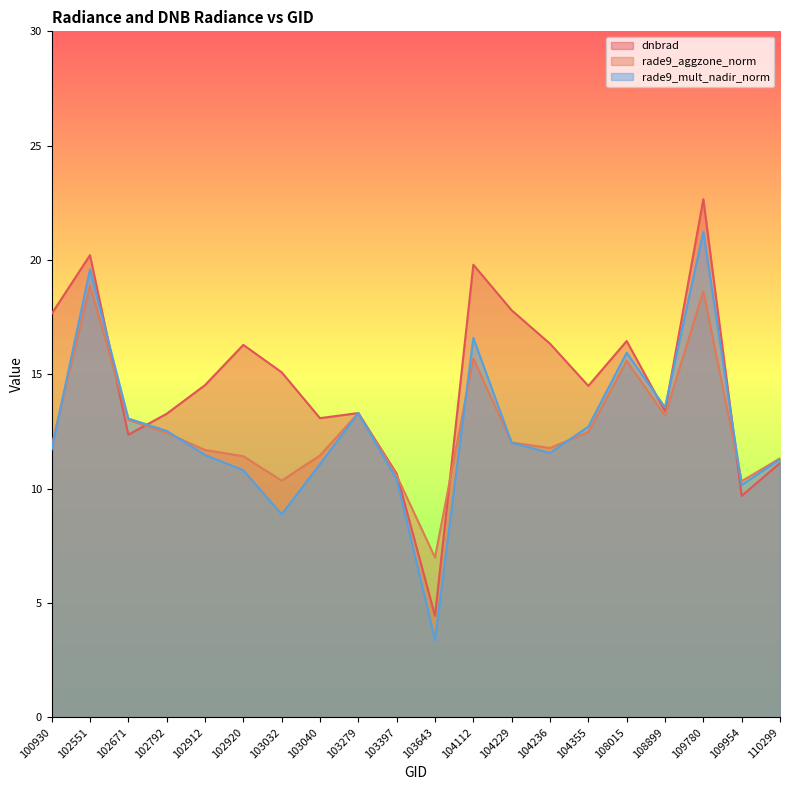

Reading left to right, list all the values displayed in this chart.

dnbrad: 17.6	20.2	12.4	13.3	14.5	16.3	15.1	13.1	13.3	10.7	4.4	19.8	17.8	16.3	14.5	16.5	13.4	22.7	9.7	11.1
rade9_aggzone_norm: 11.9	18.9	13.0	12.4	11.7	11.4	10.4	11.5	13.3	10.6	7.0	15.7	12.0	11.8	12.5	15.6	13.2	18.6	10.3	11.3
rade9_mult_nadir_norm: 11.7	19.6	13.1	12.5	11.5	10.8	8.9	11.1	13.3	10.4	3.4	16.6	12.0	11.6	12.7	15.9	13.6	21.2	10.2	11.3